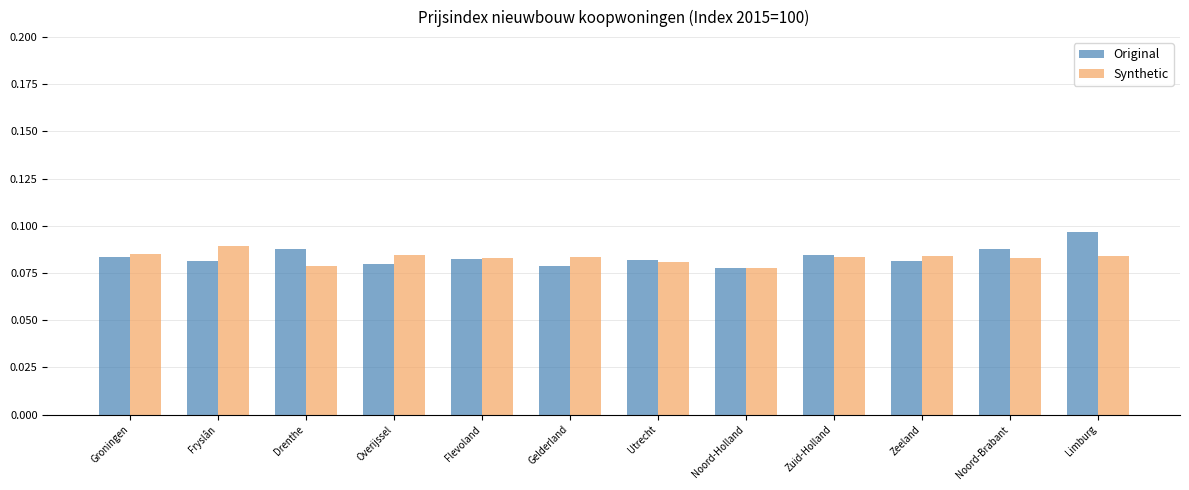

At which category is the sum across all series the highest?

Limburg